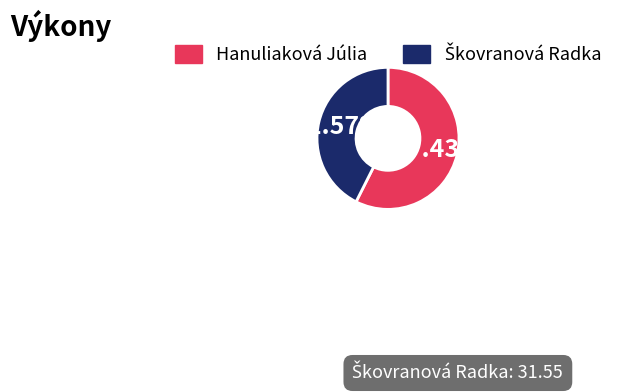

What is the largest slice in the pie chart?

Hanuliaková Júlia